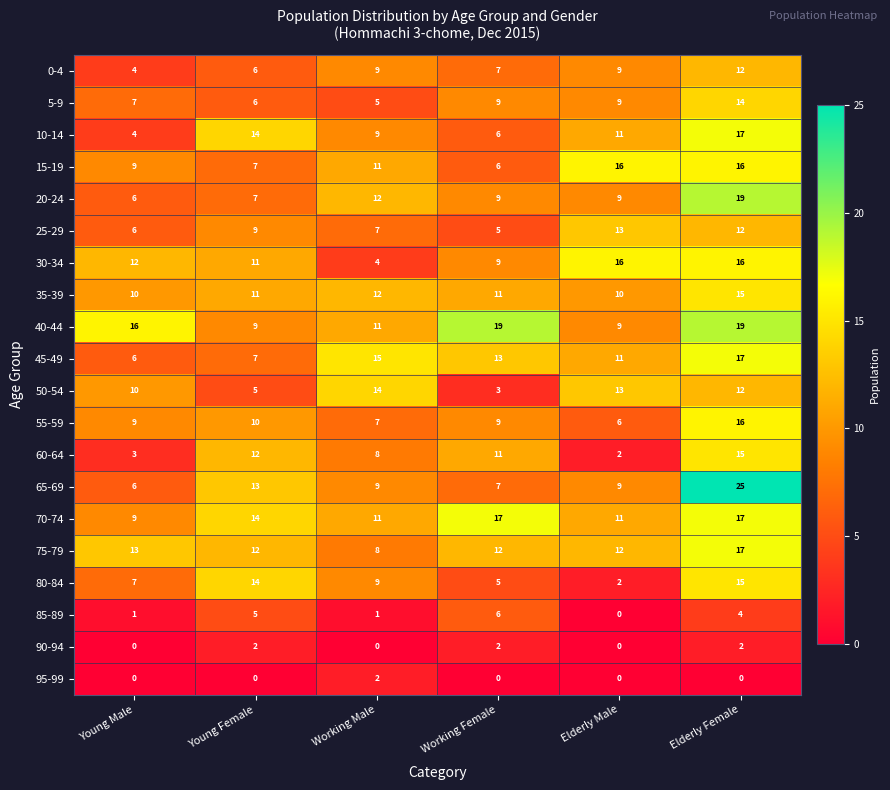

What value does the 50-54 series have at Elderly Female?

12